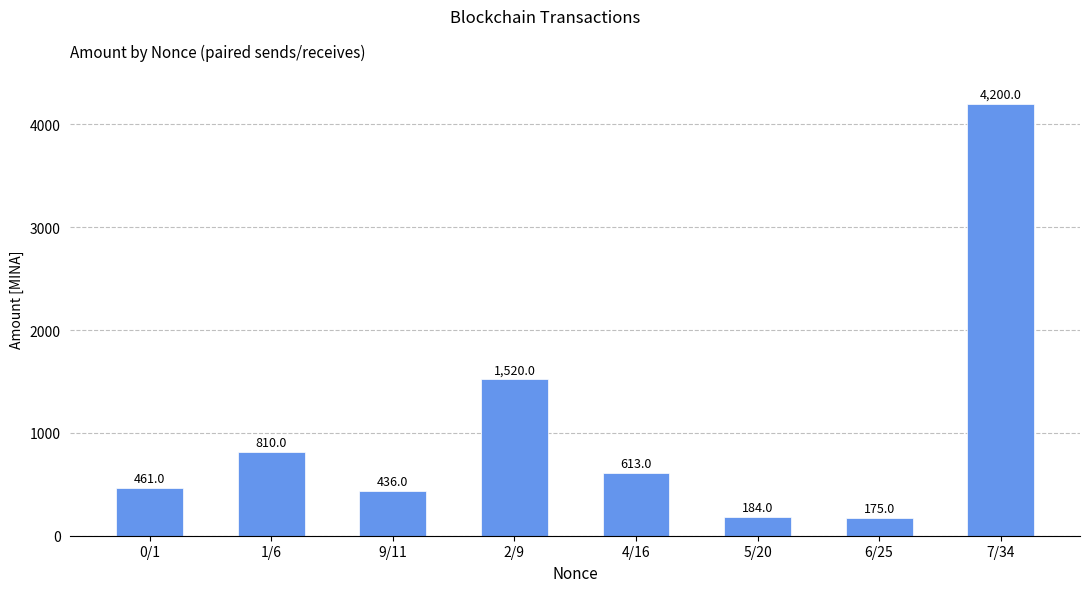

Which label corresponds to the largest value in the chart?

7/34